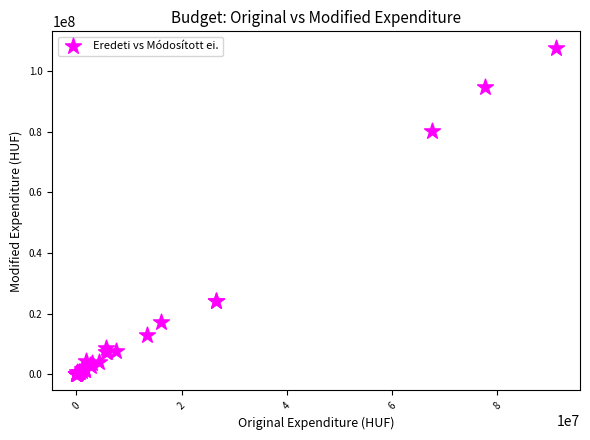

What Y value in the scatter plot is closest to 53873450?

80405701